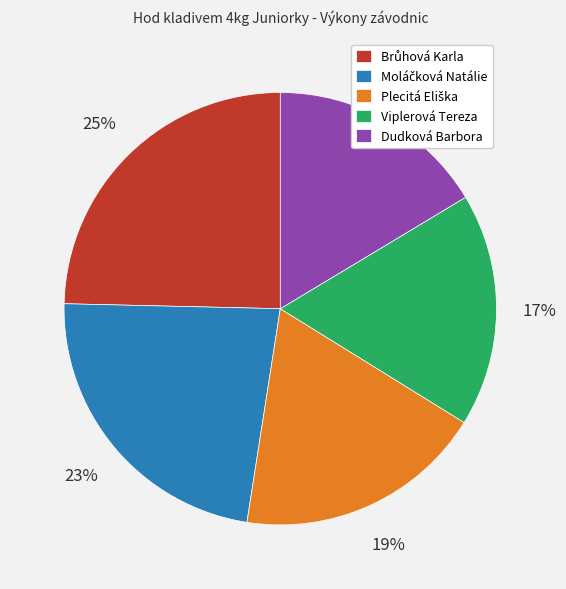

What percentage is the Dudková Barbora slice, to the nearest percent?

16%